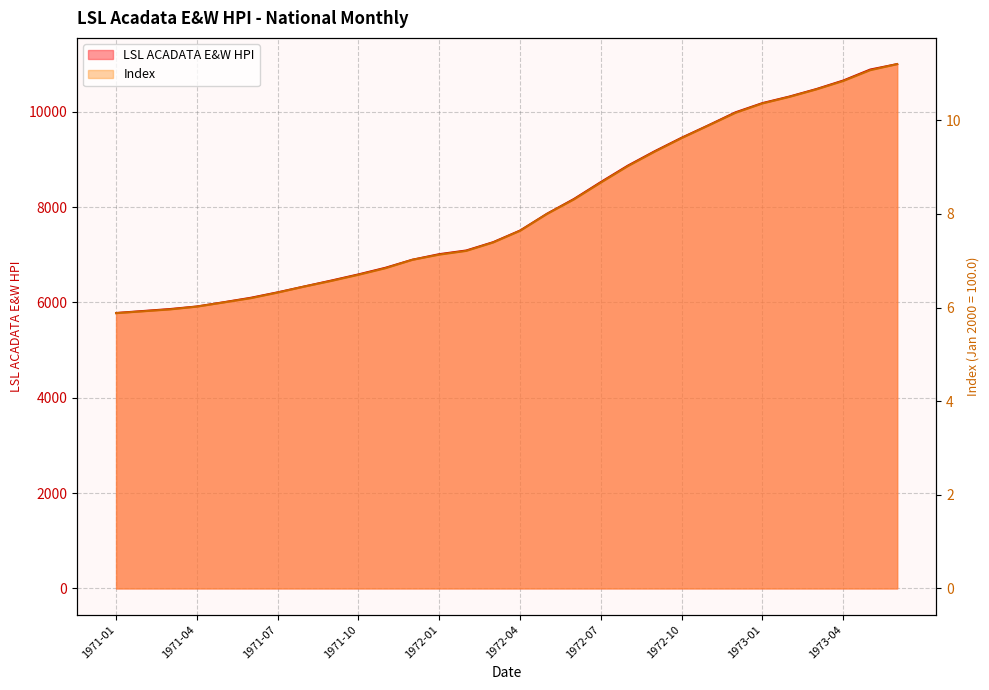

The value of LSL ACADATA E&W HPI at 1972-12 is 9988.7. True or false?

True